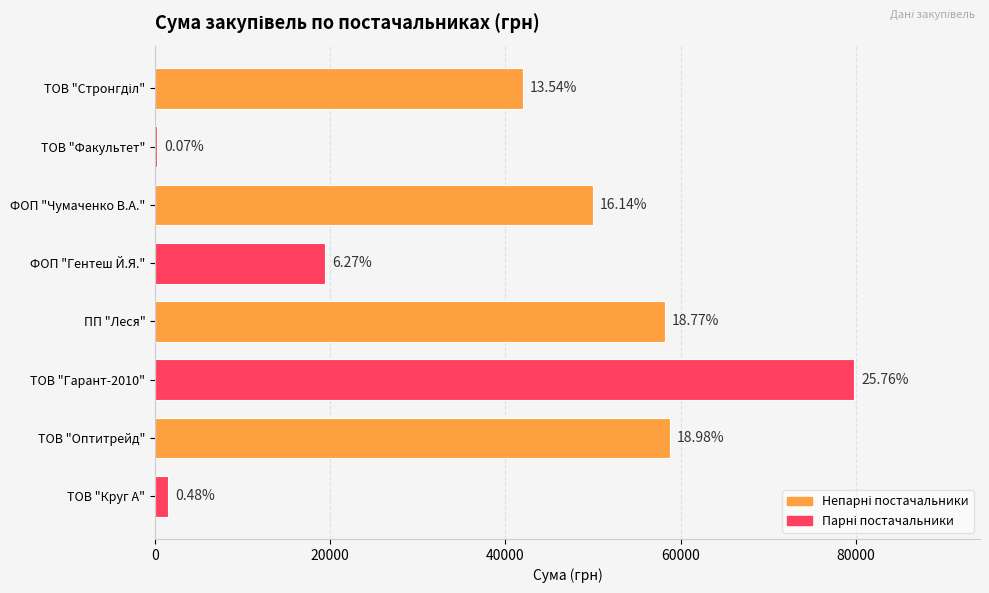

How many bars are there in total?

8